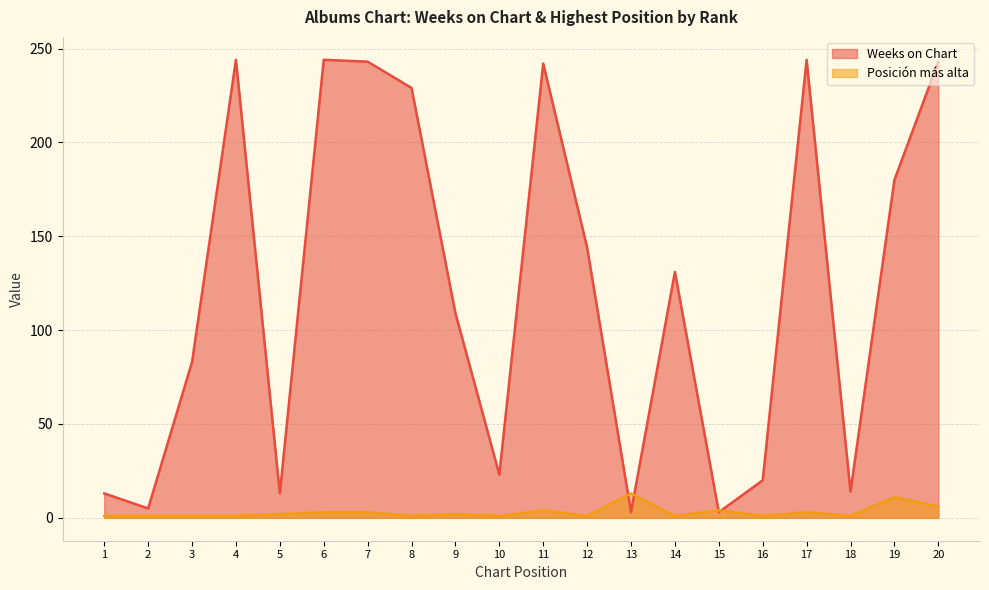

Which series has the largest total across all categories?

Weeks on Chart